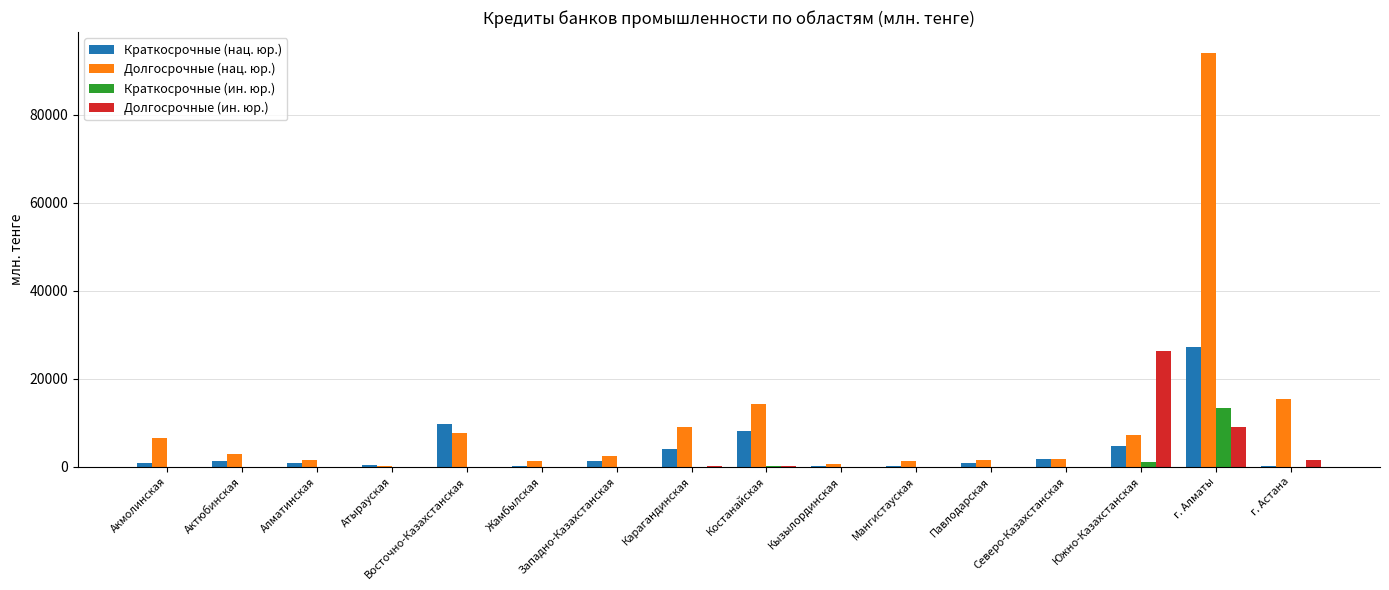

What is the maximum value for Долгосрочные (нац. юр.)?

94036.0